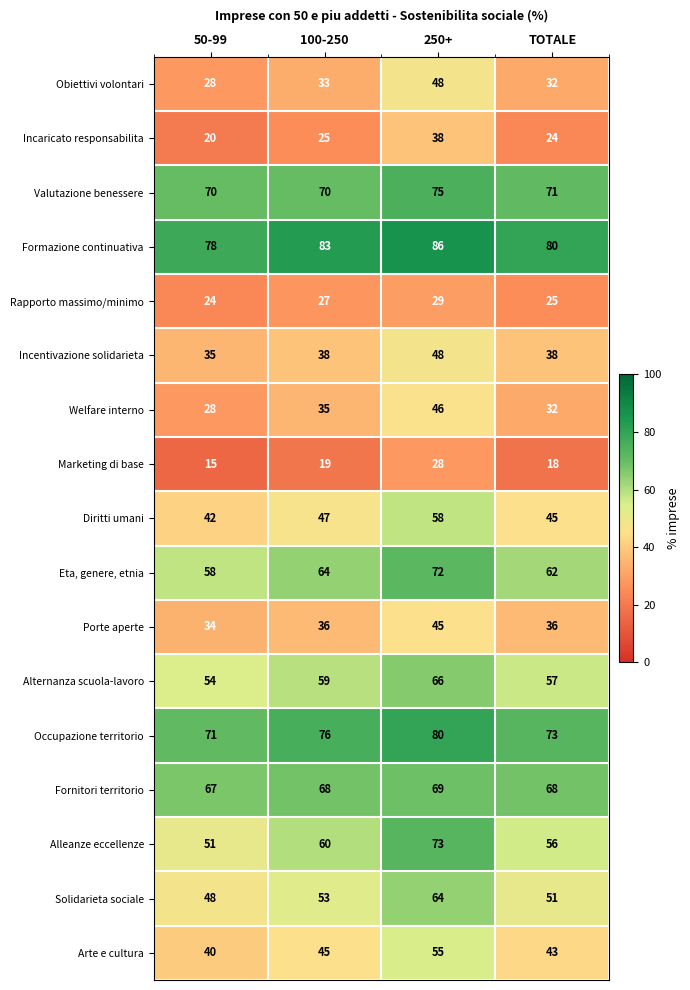

What is the sum of the Arte e cultura values at TOTALE and 100-250?

88